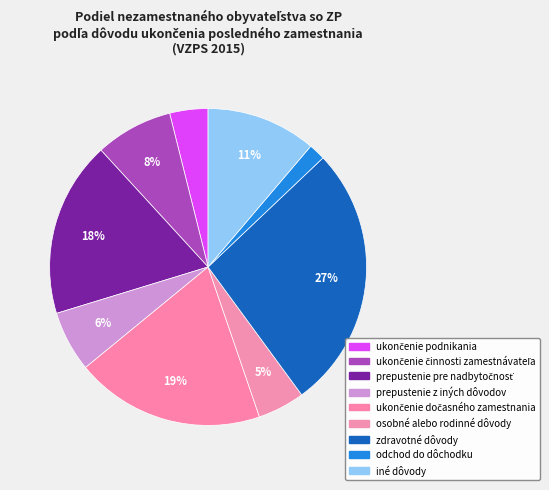

Is odchod do dôchodku the majority of the pie?

No